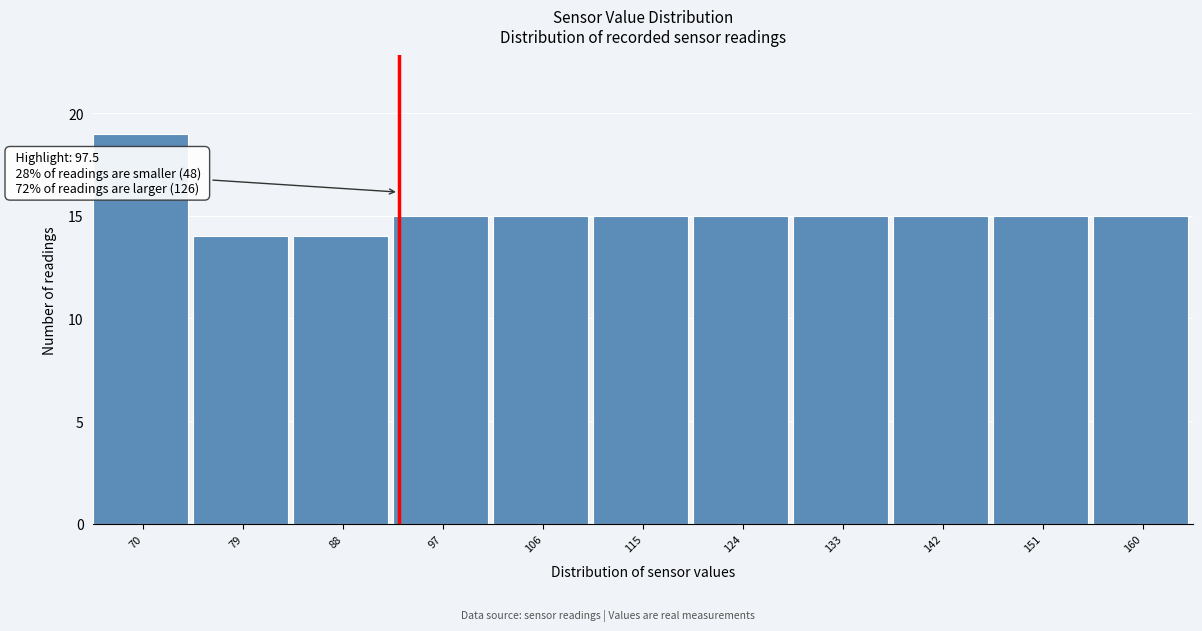

Reading left to right, what are all the values shown in this chart?

19	14	14	15	15	15	15	15	15	15	15